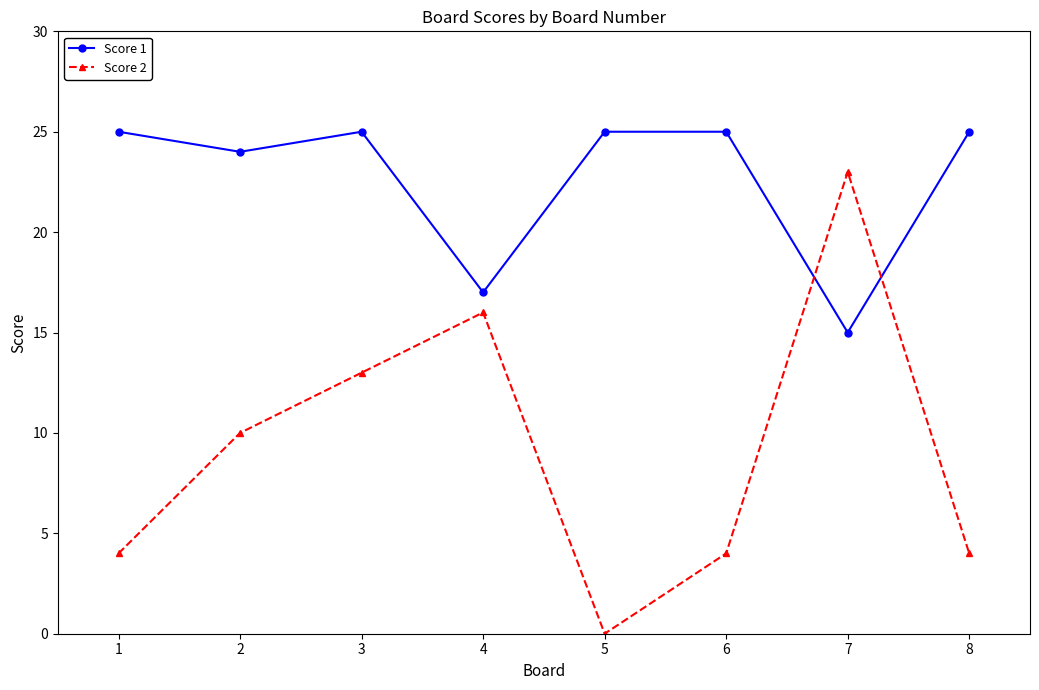

What is the sum of all Score 2 values?

74